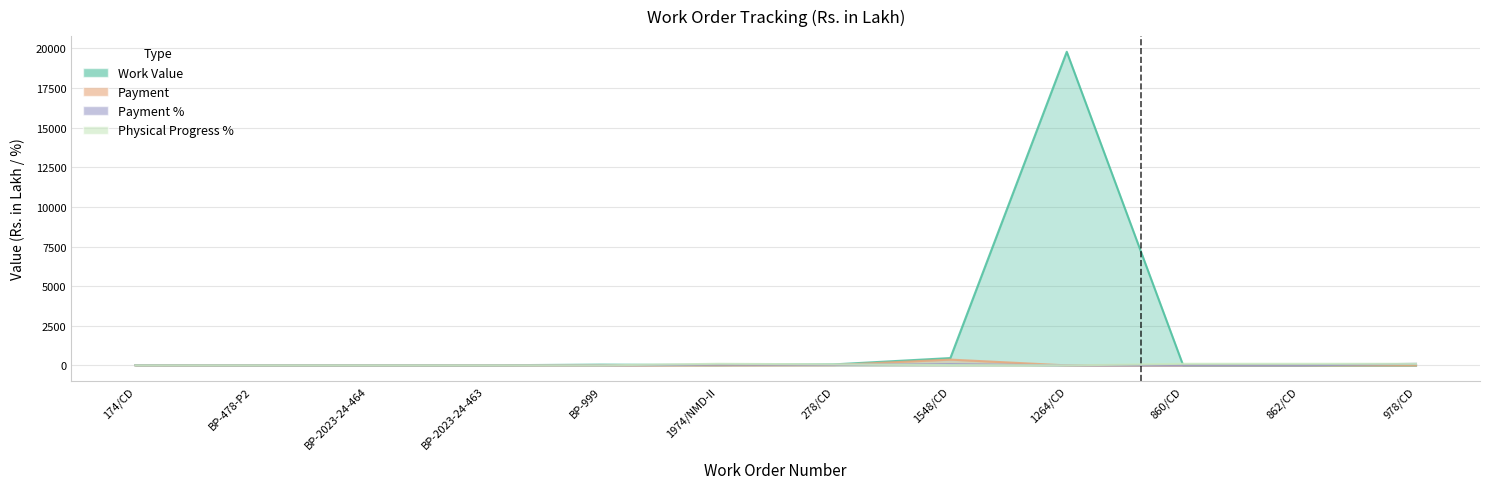

What is the label of the 9th point from the left?

1264/CD